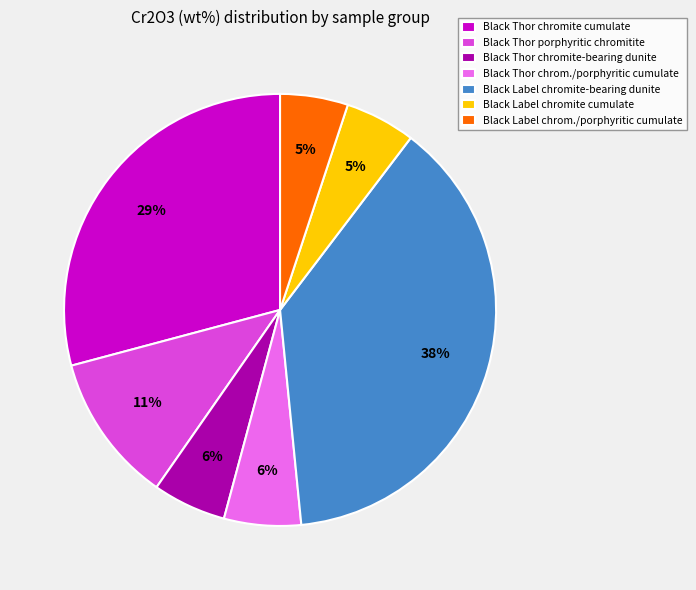

Does Black Label chromite-bearing dunite account for over 50% of the chart?

No